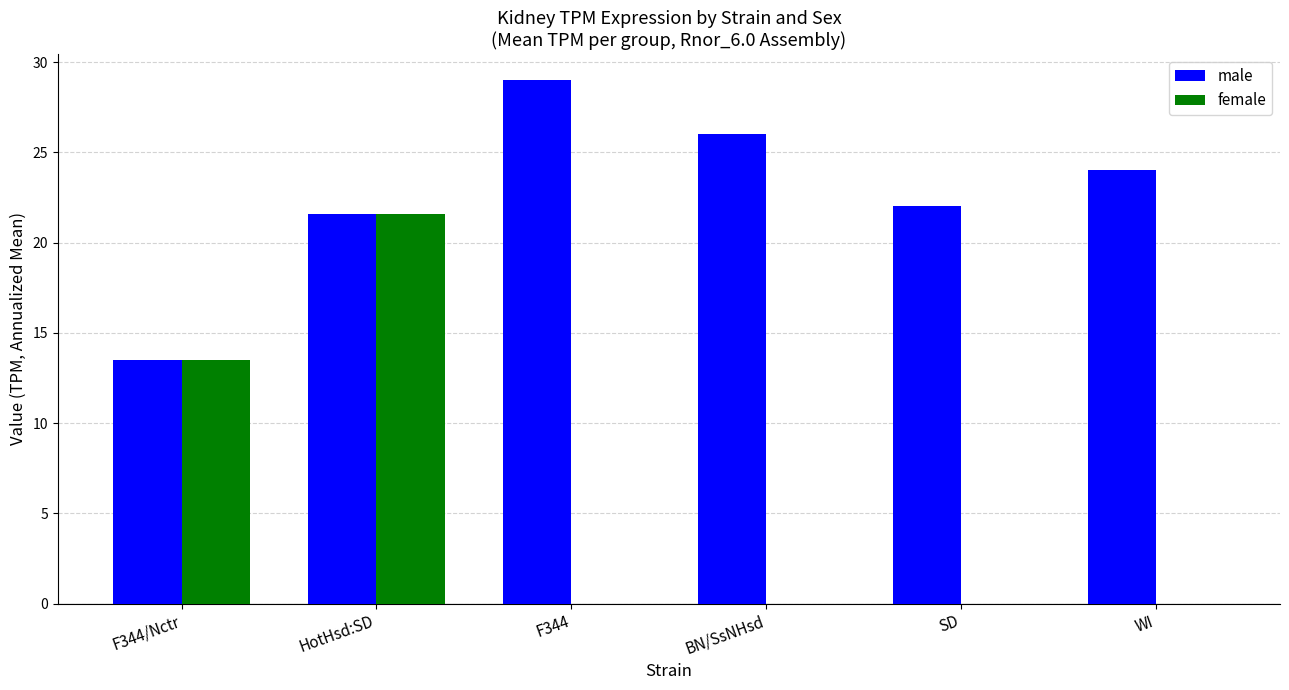

At which category is the sum across all series the highest?

HotHsd:SD